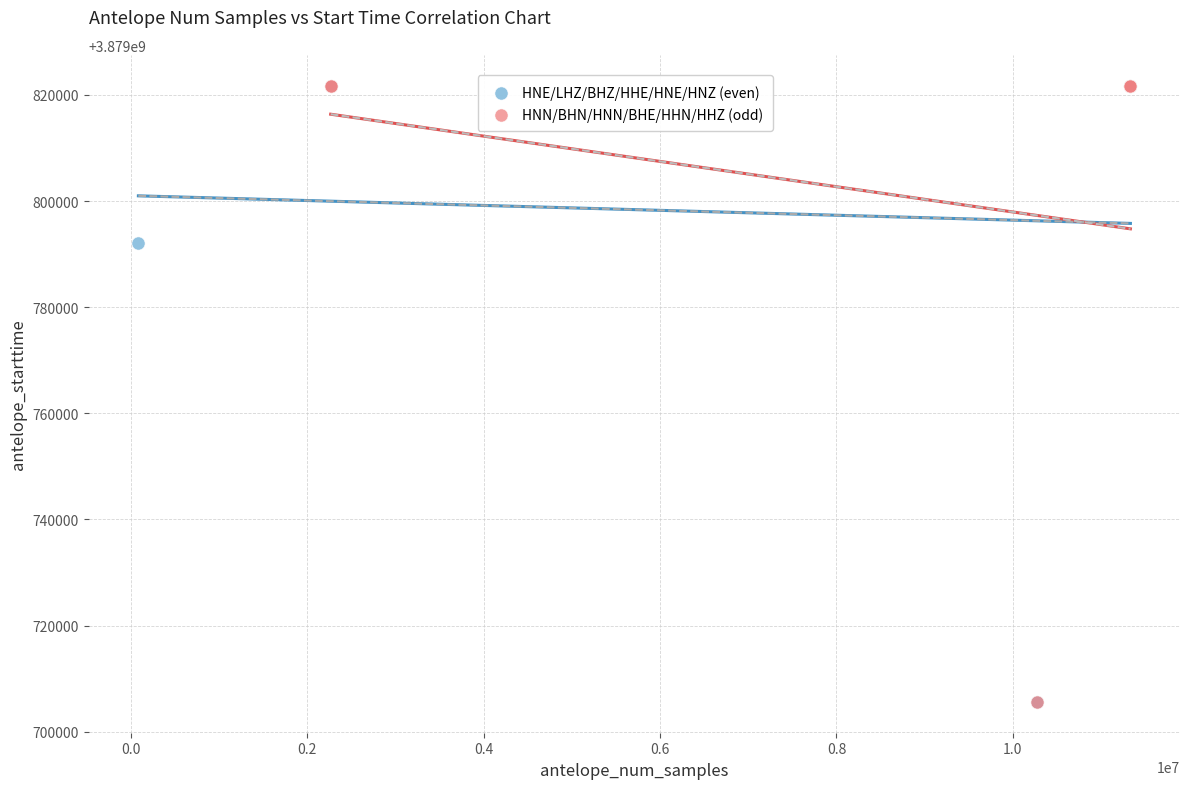

Which series has the widest spread of Y values?

HNN/BHN/HNN/BHE/HHN/HHZ (odd)